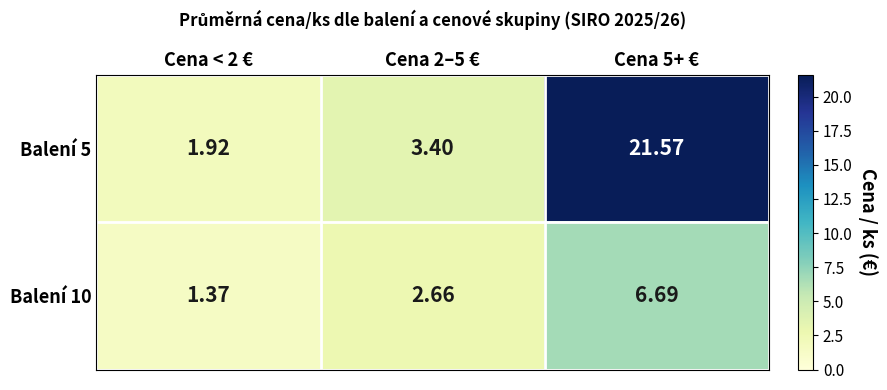

Count the number of data series in this chart.

2